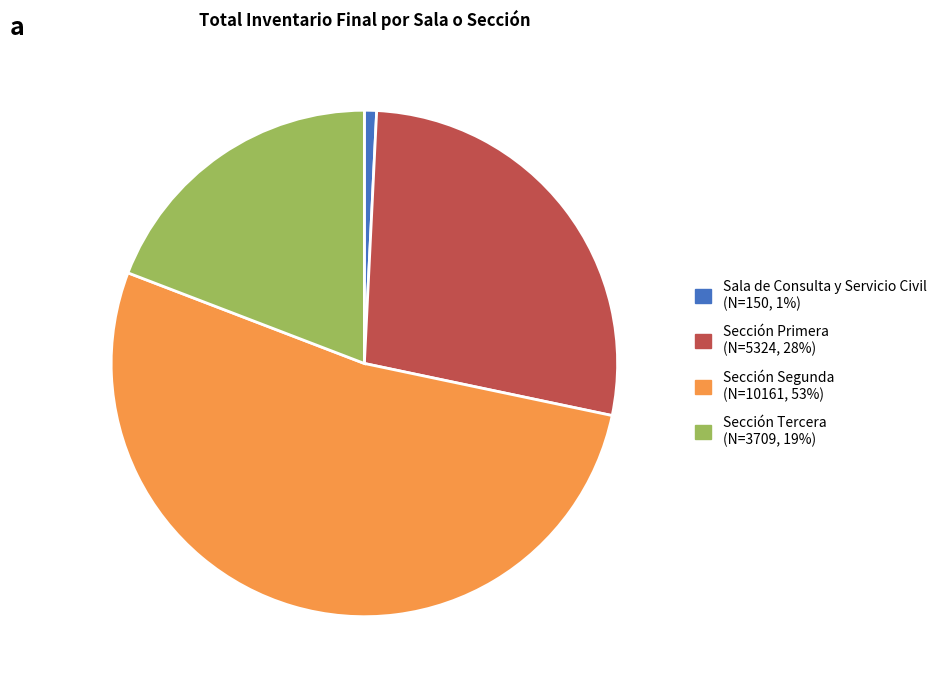

Does Sección Segunda account for over 50% of the chart?

Yes